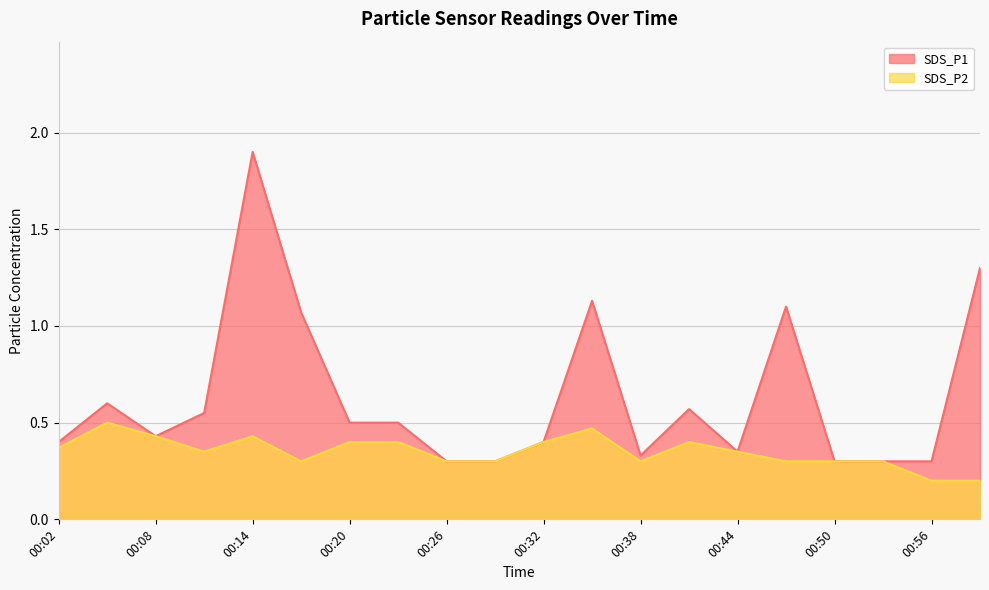

Is it true that SDS_P1 equals 0.3 at 00:20?

False